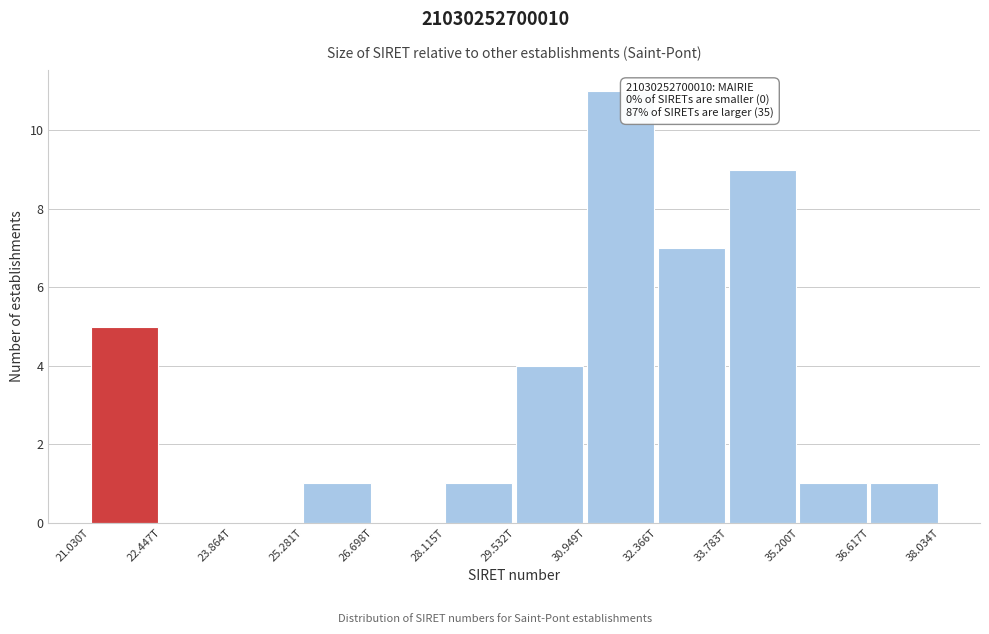

Reading left to right, what are all the values shown in this chart?

21.030T=5	22.447T=0	23.864T=0	25.281T=1	26.698T=0	28.115T=1	29.532T=4	30.949T=11	32.366T=7	33.783T=9	35.200T=1	36.617T=1